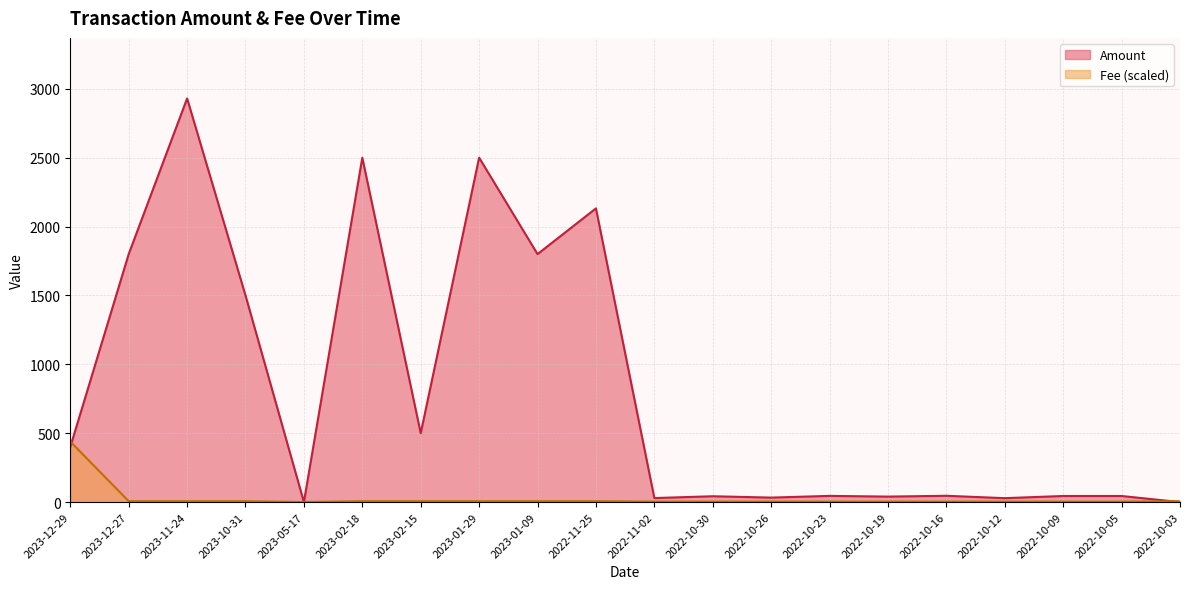

What is the label of the 2nd point from the right?

2022-10-05